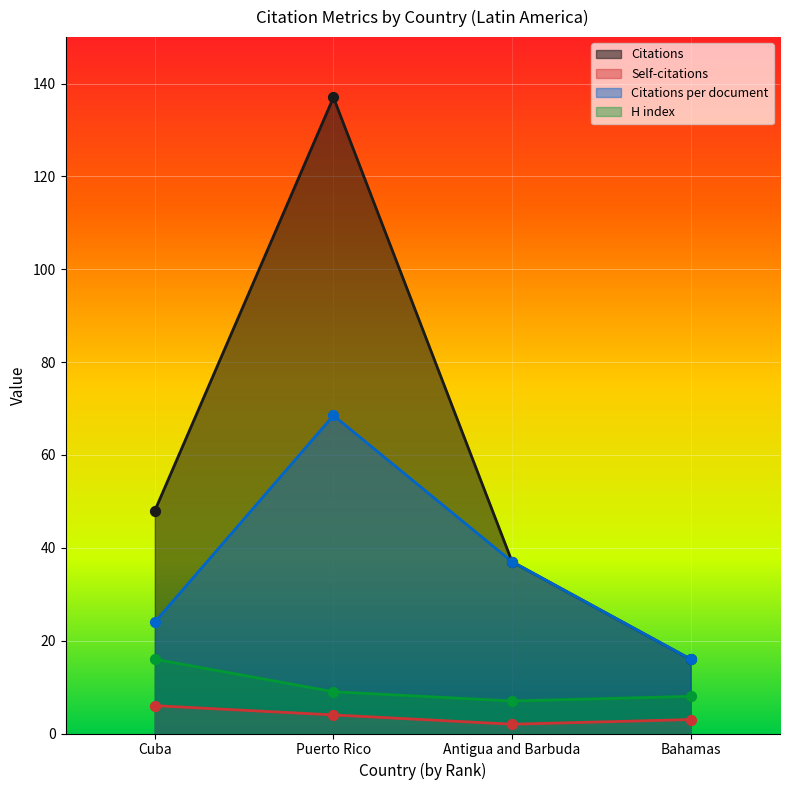

Is the value of H index at Puerto Rico greater than the value of Self-citations at Puerto Rico?

Yes